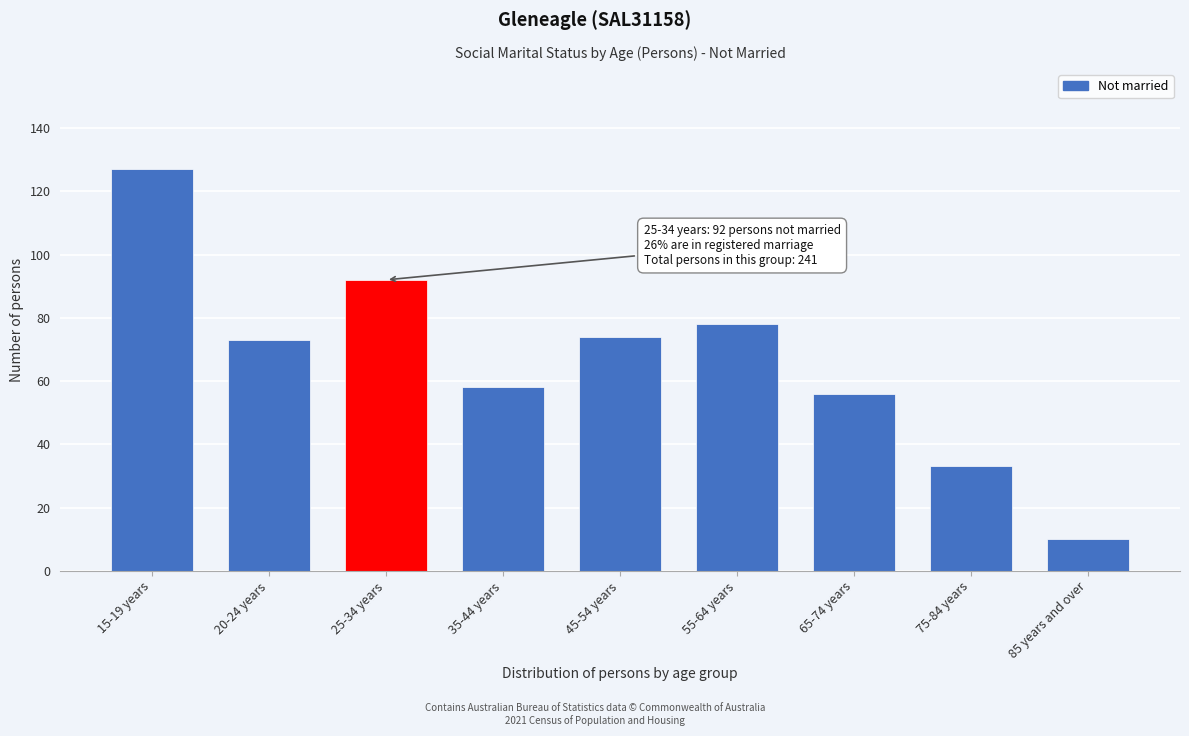

Reading left to right, extract all data points from this chart.

127	73	92	58	74	78	56	33	10